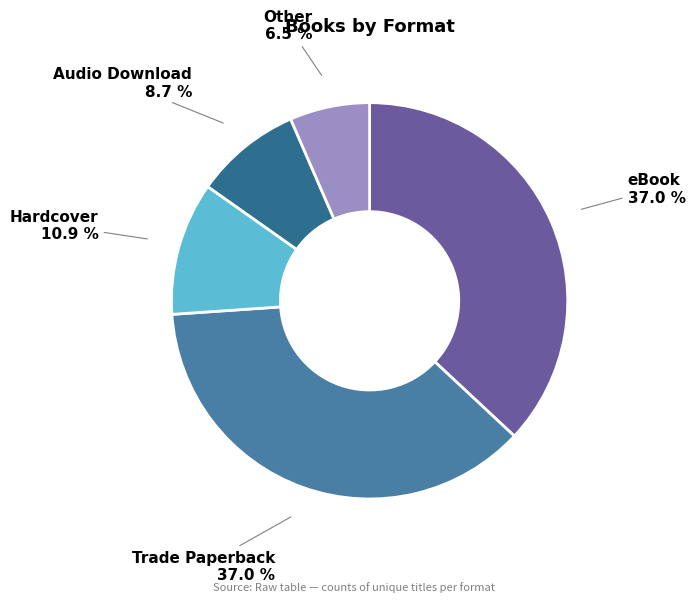

What is the ratio of the value at Audio Download to the value at Other?

1.3